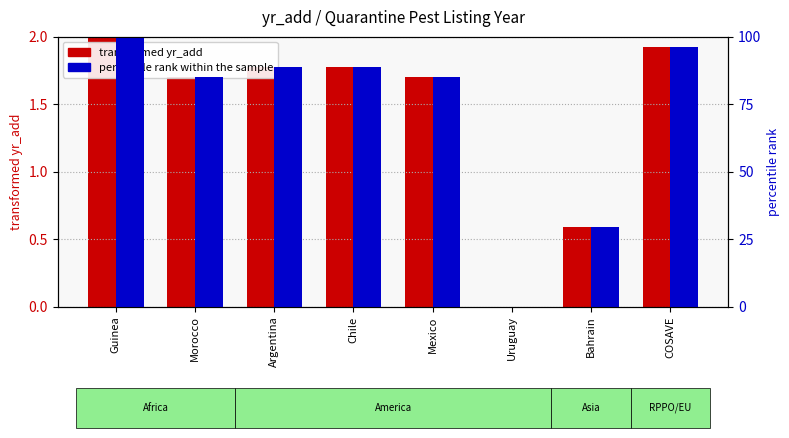

Reading left to right, what are all the values shown in this chart?

transformed yr_add: Guinea=2.0	Morocco=1.7	Argentina=1.8	Chile=1.8	Mexico=1.7	Uruguay=0.0	Bahrain=0.6	COSAVE=1.9
percentile rank within the sample: Guinea=100.0	Morocco=85.2	Argentina=88.9	Chile=88.9	Mexico=85.2	Uruguay=0.0	Bahrain=29.6	COSAVE=96.3